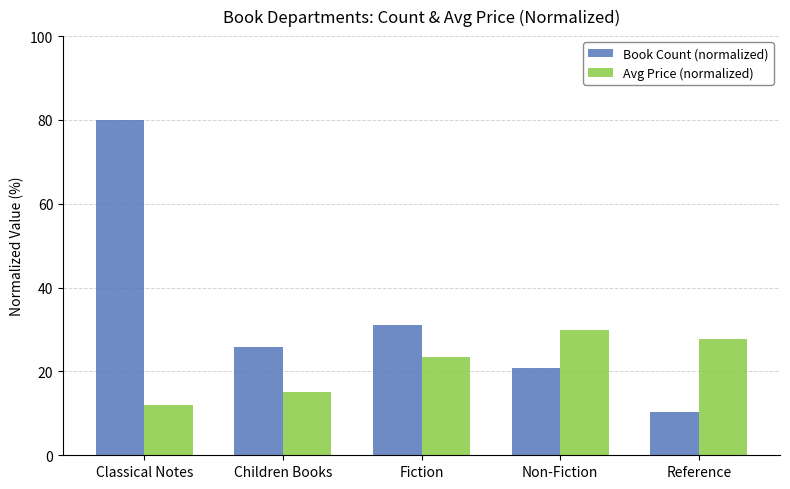

At which label does Book Count (normalized) first exceed 25?

Classical Notes